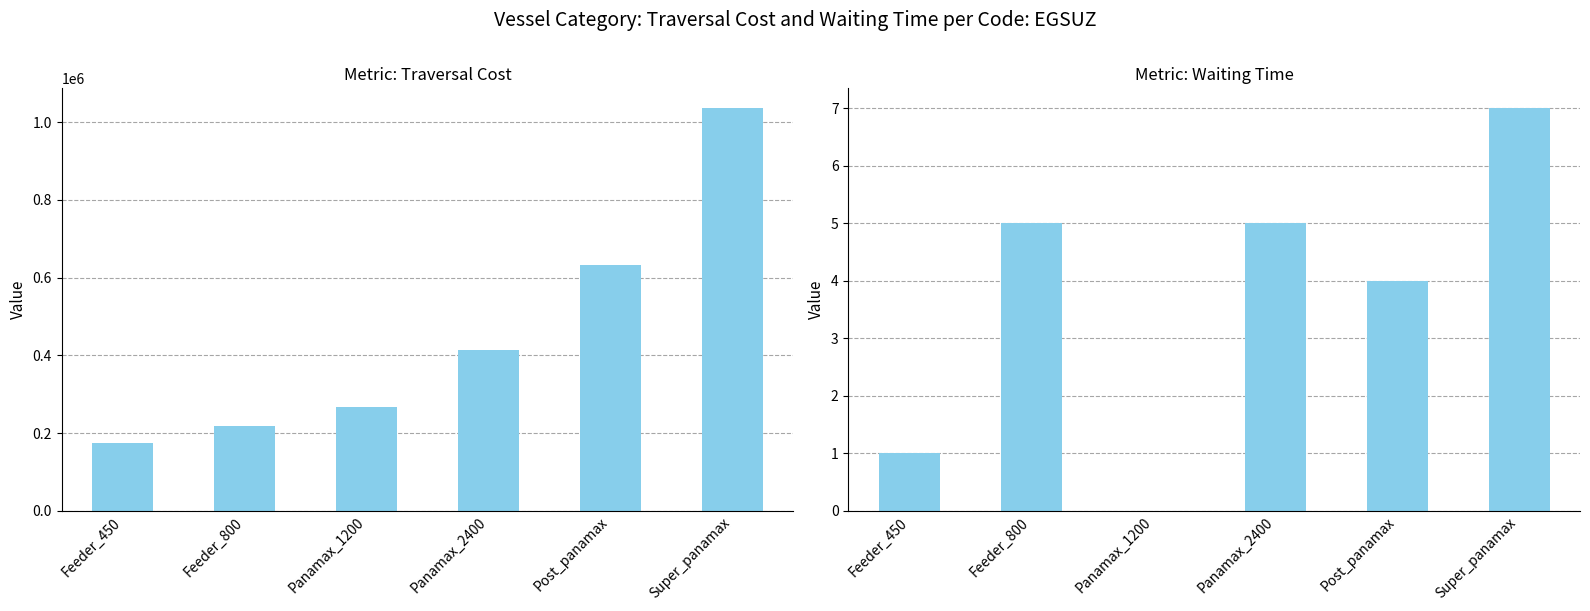

How many series are shown in this chart?

2